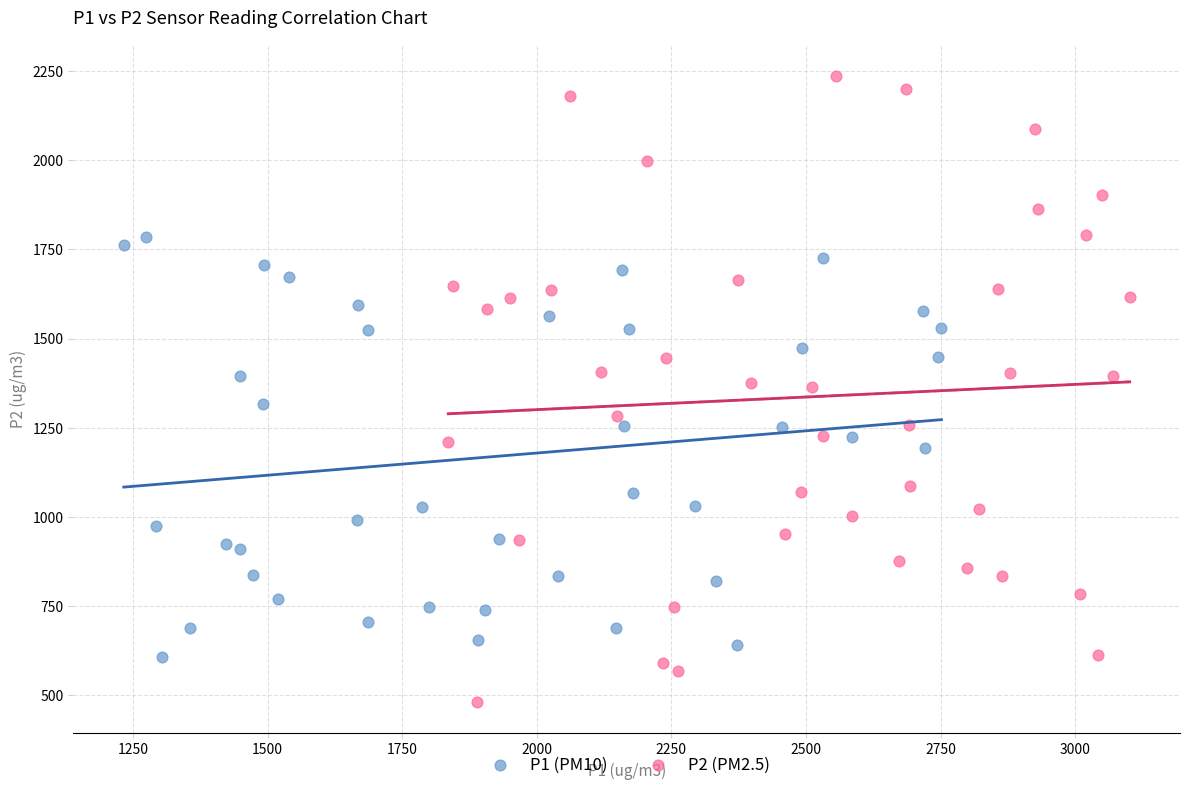

Which series contains the highest Y value?

P2 (PM2.5)